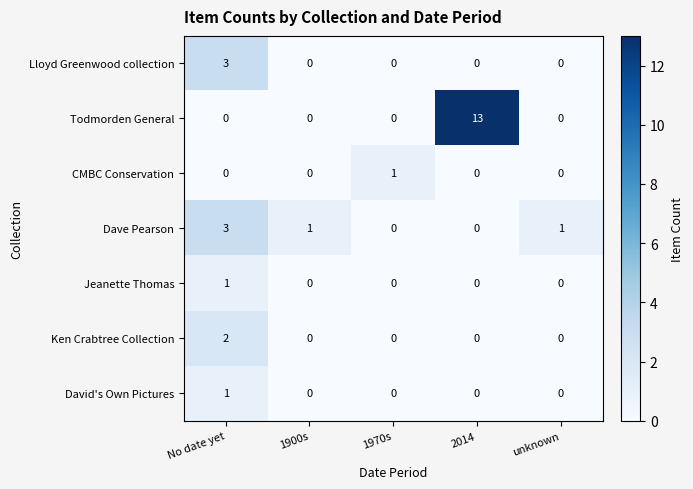

What is the maximum value shown in the chart?

13